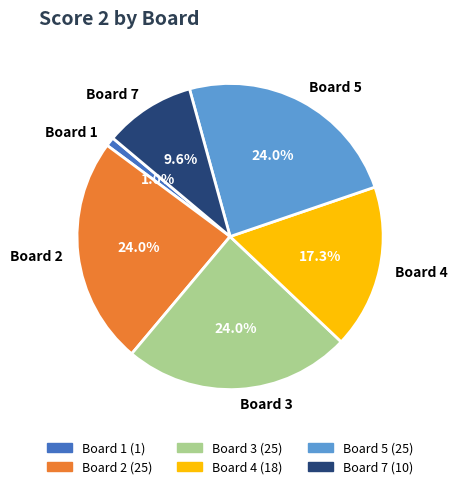

Is there any slice that represents more than half of the pie?

No